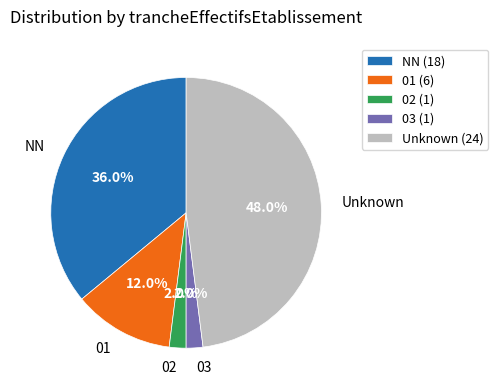

Approximately how many times larger is the value at NN compared to 03?

18.0